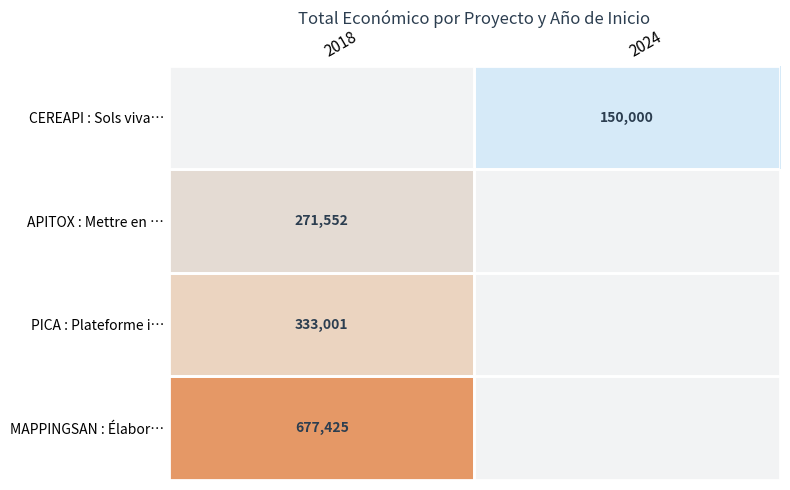

The APITOX : Mettre en … series shows 461991 at 2018. True or false?

False